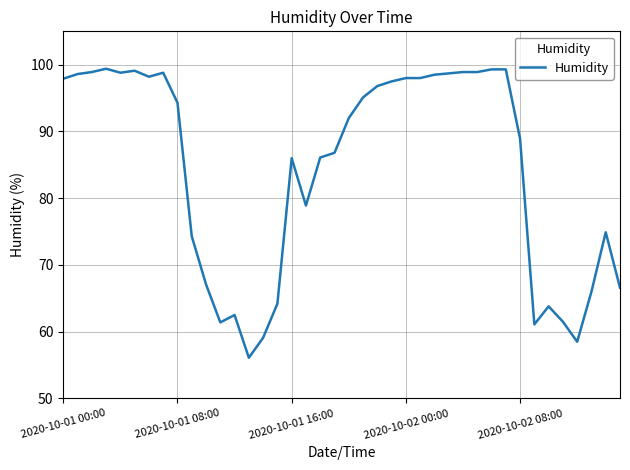

What is the difference between the maximum and minimum values?

43.3